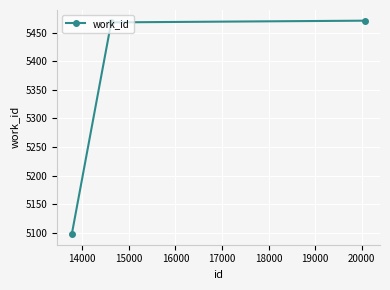

Reading left to right, what are all the values shown in this chart?

5098	5468	5471